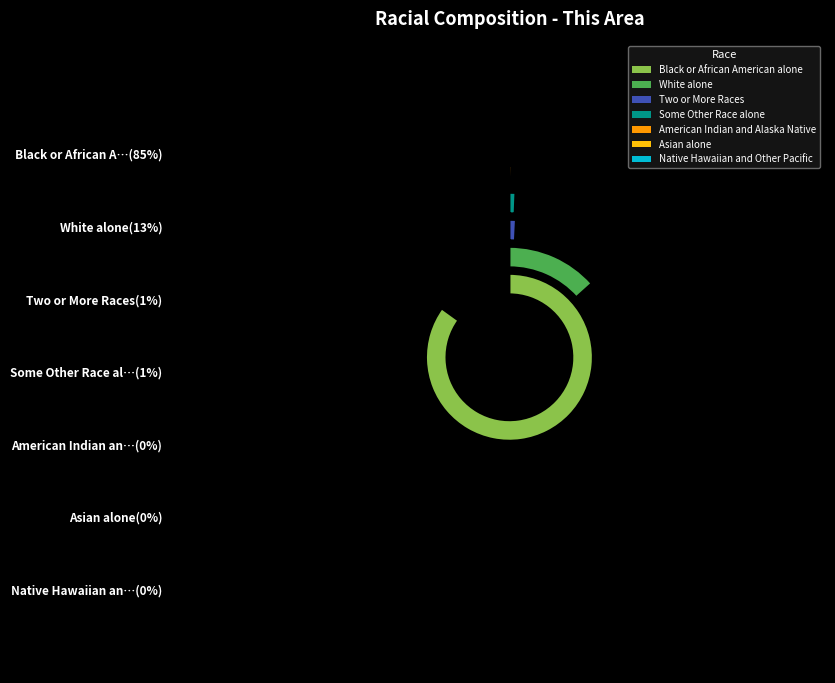

What percentage do Two or More Races and White alone together represent?

14.1%